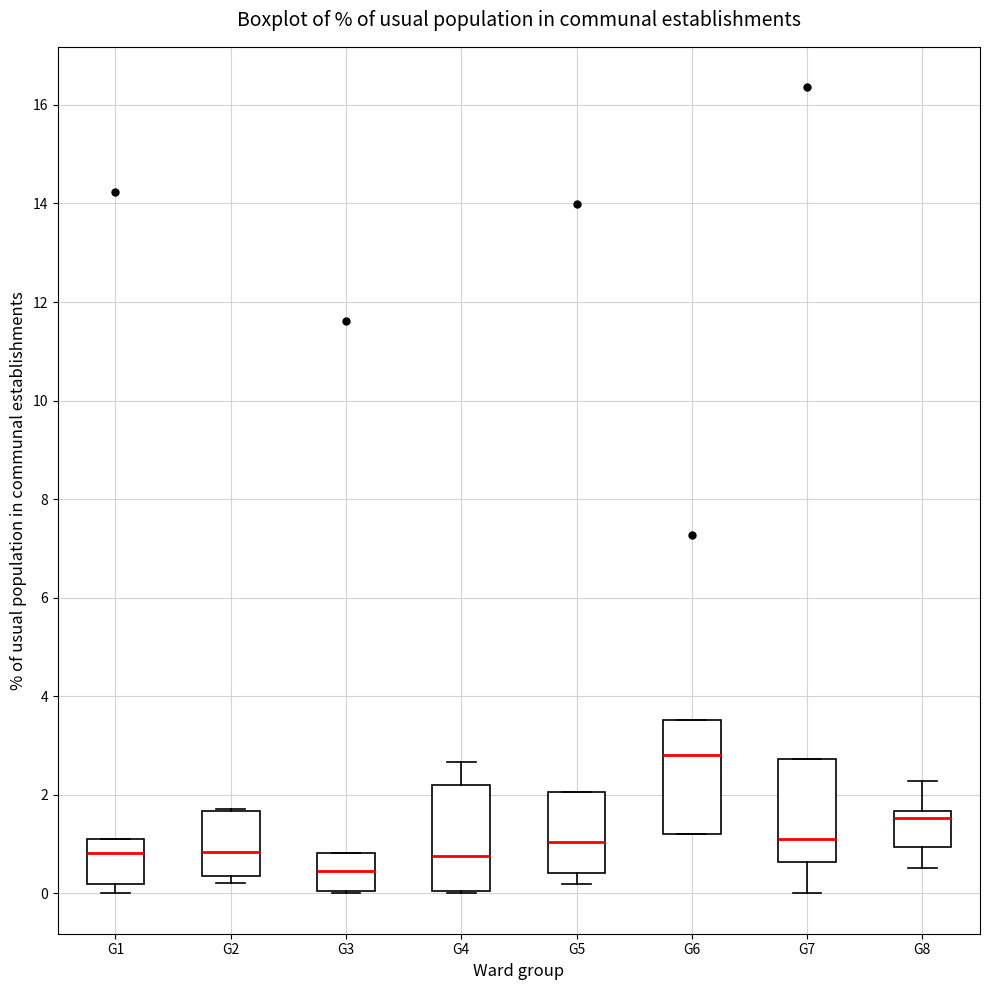

Where is the lower edge of the box for G3 on the y-axis? The values are not printed on the chart, so give them approximately, as read against the axis.

0.0